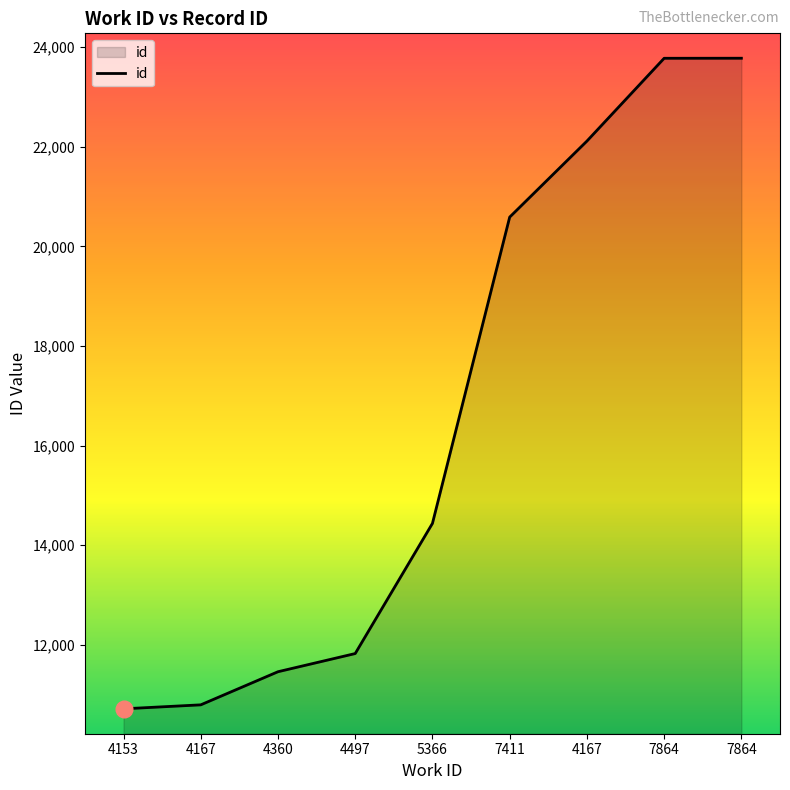

List the labels in order of value, largest first.

7864, 7864, 4167, 7411, 5366, 4497, 4360, 4167, 4153